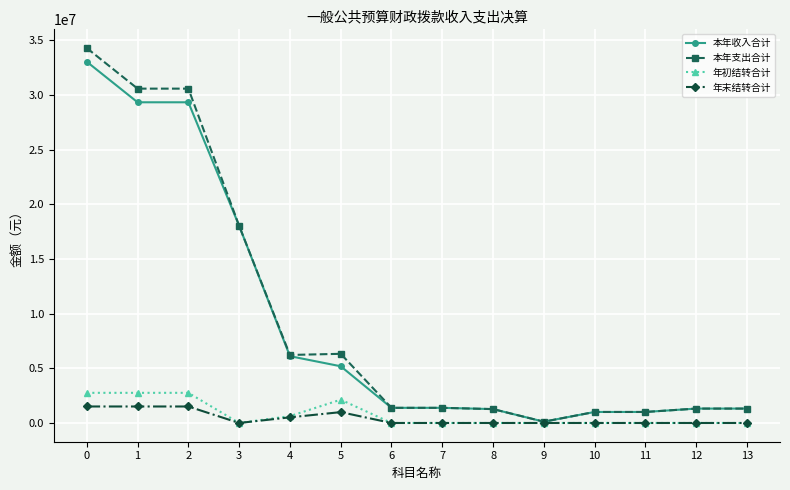

What is the greatest value displayed?

34280353.8